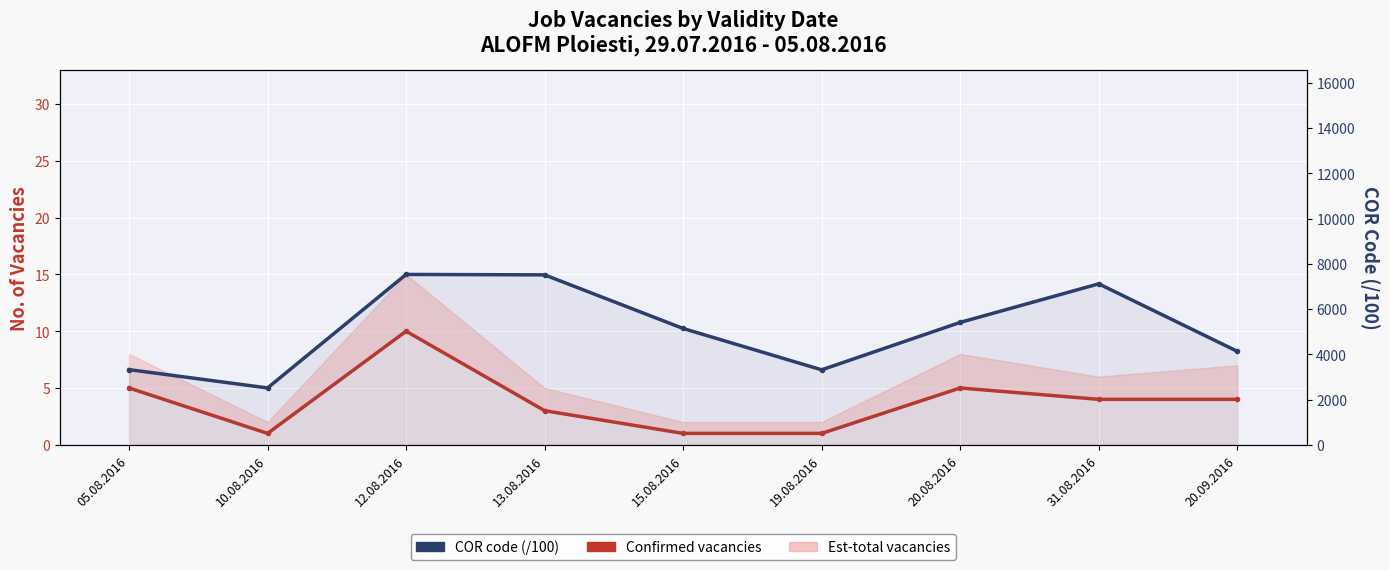

Is it true that COR code (/100) equals 1035.0 at 10.08.2016?

False